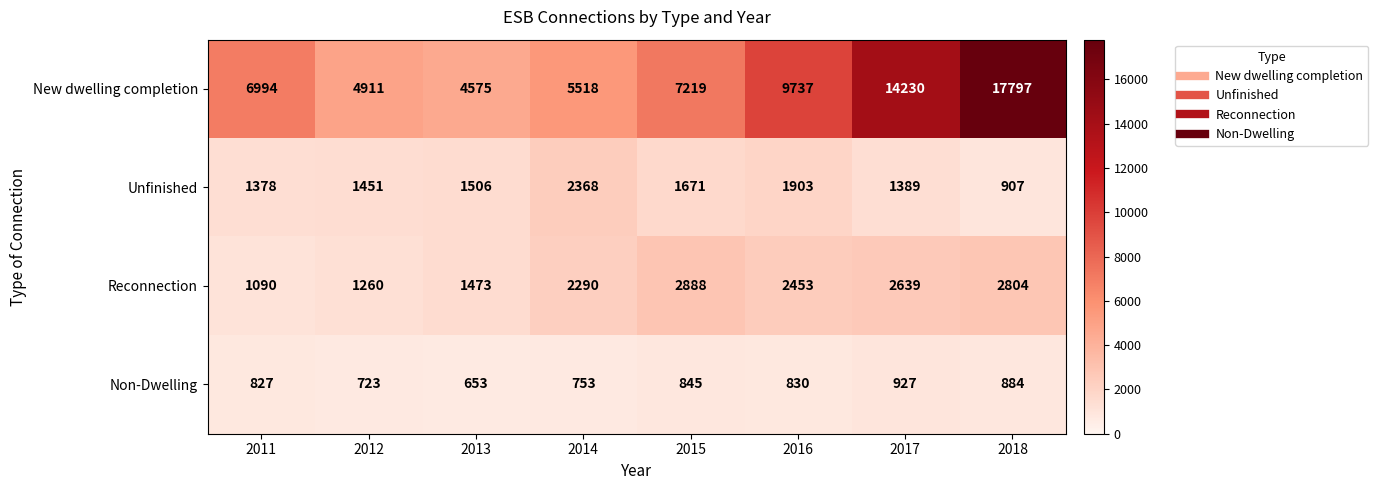

What is the approximate value of New dwelling completion at 2015, to the nearest 50?

7200